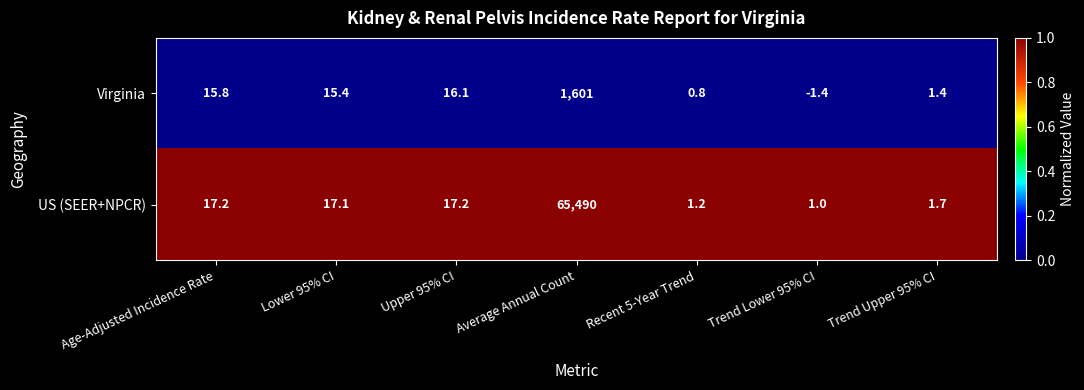

At which label does Virginia first exceed 15?

Age-Adjusted Incidence Rate